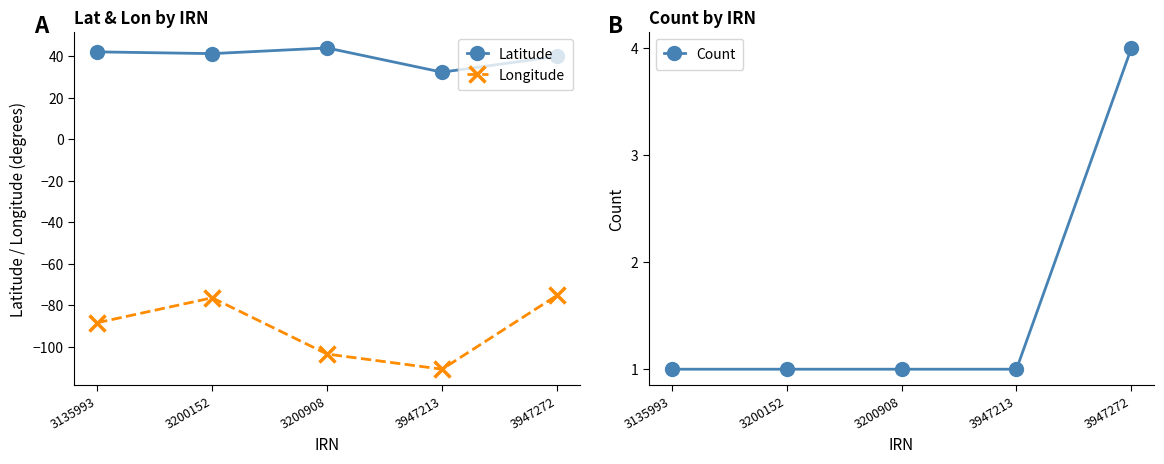

True or false: Count and Latitude cross at least once.

False